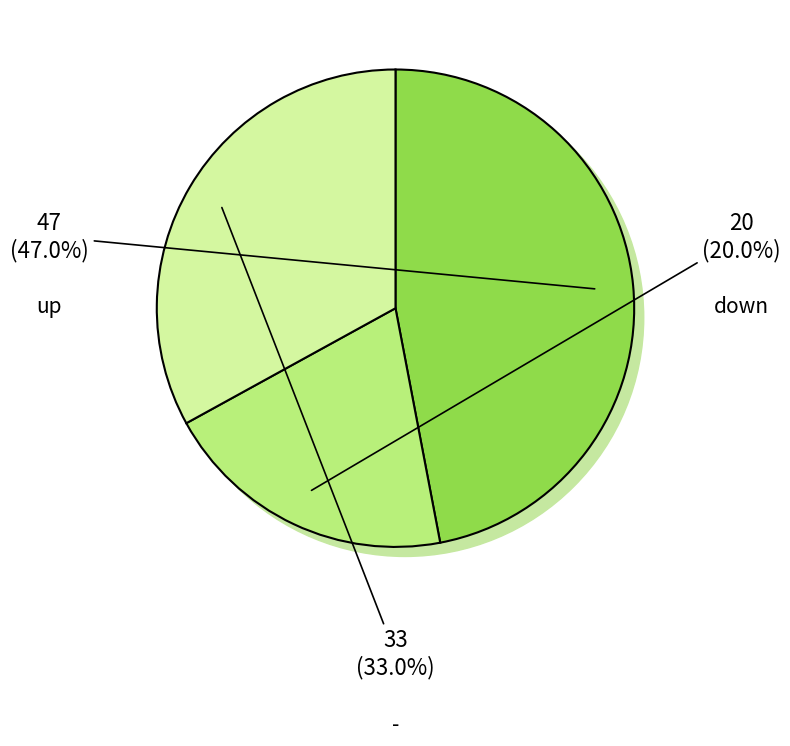

Is there a majority slice in this chart?

No